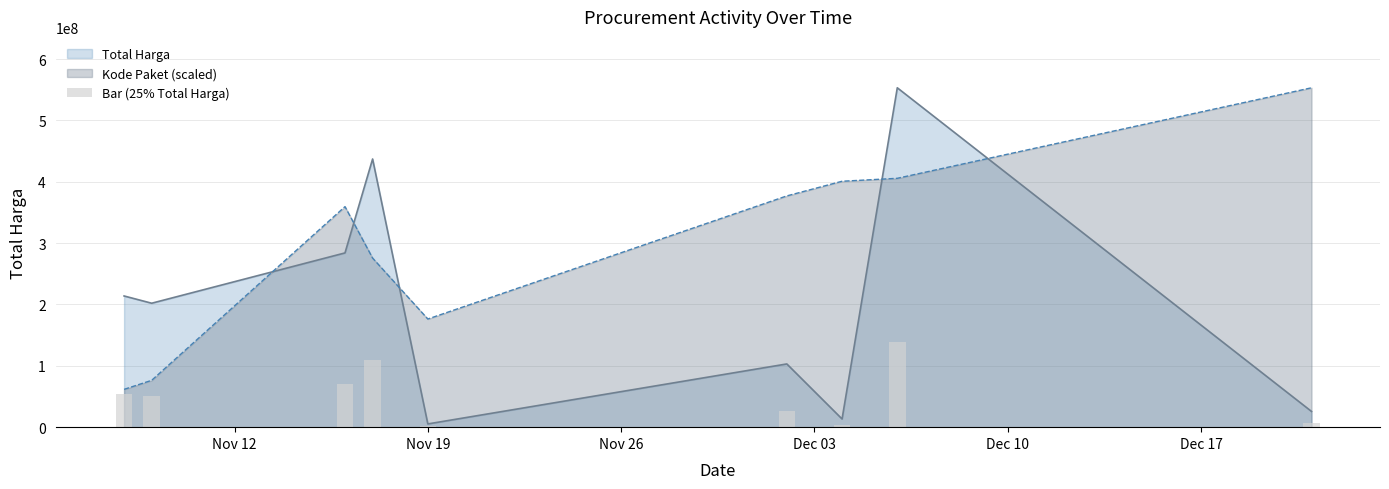

Which series ends up on top after the final intersection of Total Harga and Kode Paket (scaled)?

Kode Paket (scaled)